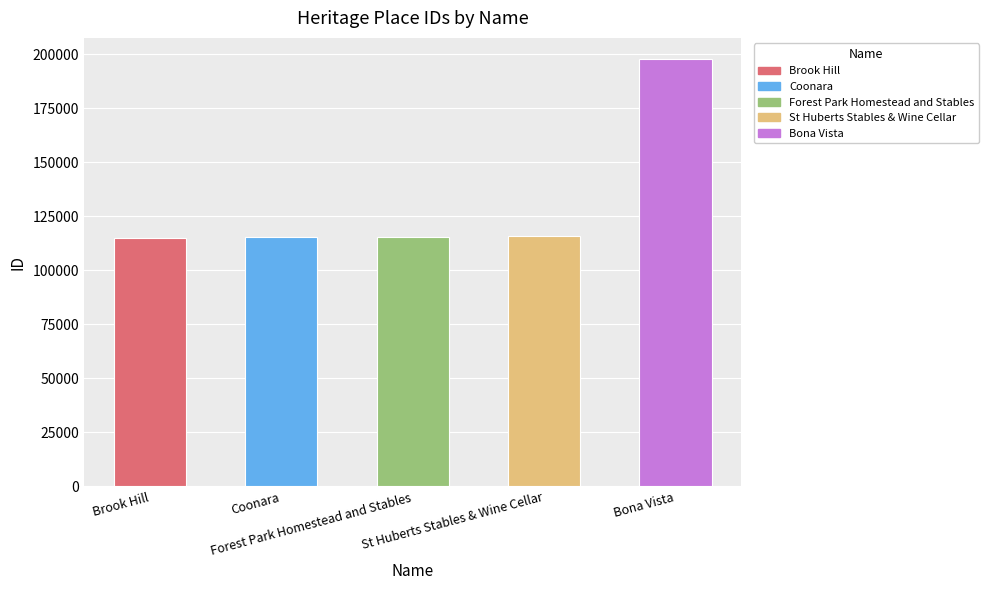

What is the smallest value displayed?

115173